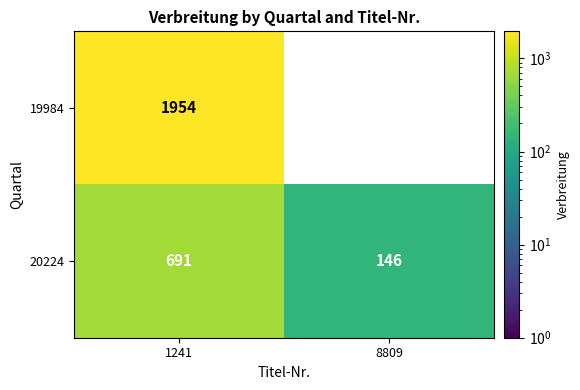

At which label does 20224 reach its peak?

1241